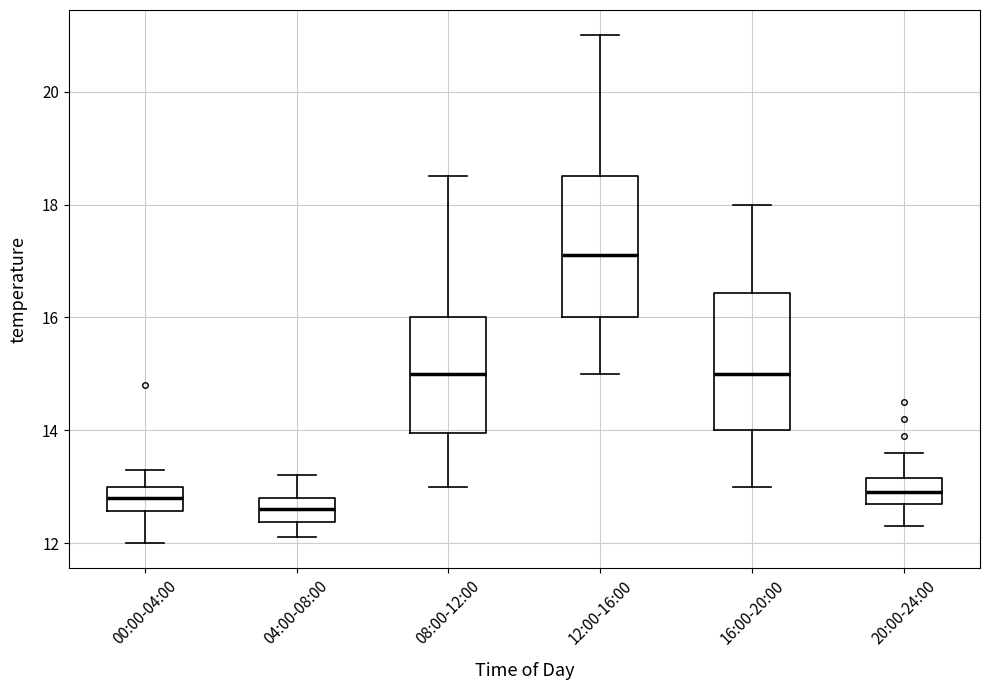

Reading left to right, transcribe this box plot: for each box, give where its median line is, the range the box spans, and where its two whiskers end, as read against the y-axis. The values are not printed on the chart, so give them approximately, as read against the axis.

00:00-04:00: median 12.8, box 12.6 to 13.0, whiskers 12.0 to 13.4
04:00-08:00: median 12.6, box 12.4 to 12.8, whiskers 12.2 to 13.2
08:00-12:00: median 15.0, box 14.0 to 16.0, whiskers 13.0 to 18.6
12:00-16:00: median 17.2, box 16.0 to 18.6, whiskers 15.0 to 21.0
16:00-20:00: median 15.0, box 14.0 to 16.4, whiskers 13.0 to 18.0
20:00-24:00: median 13.0, box 12.8 to 13.2, whiskers 12.4 to 13.6